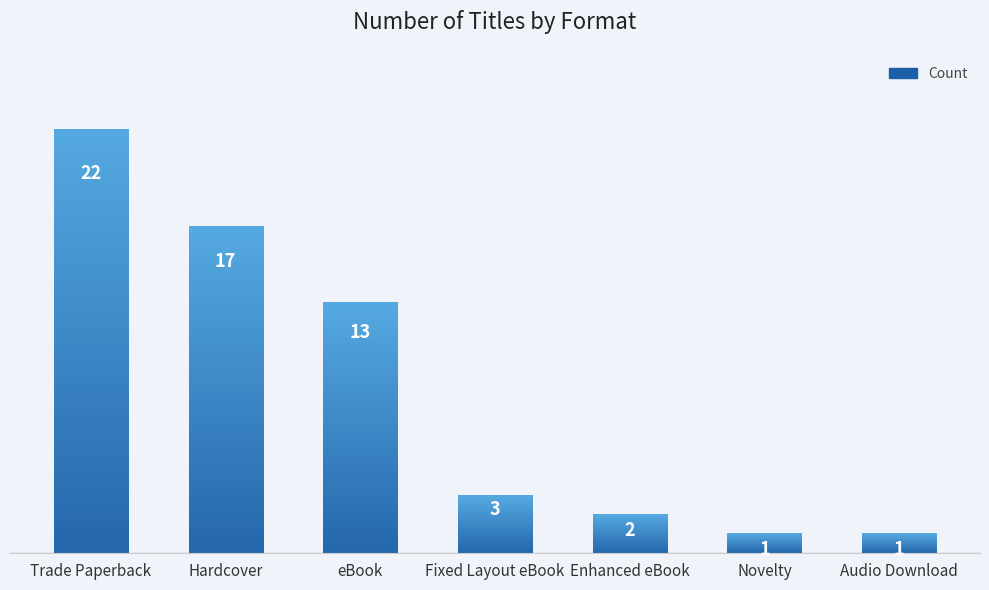

Reading right to left, list all the values displayed in this chart.

Audio Download=1	Novelty=1	Enhanced eBook=2	Fixed Layout eBook=3	eBook=13	Hardcover=17	Trade Paperback=22